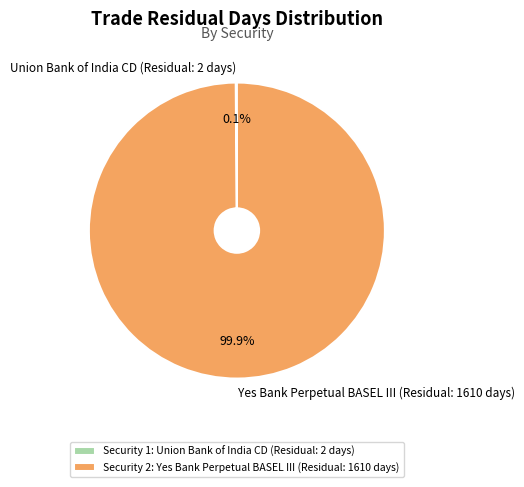

Does Yes Bank Perpetual BASEL III (Residual: 1610 days) account for over 50% of the chart?

Yes